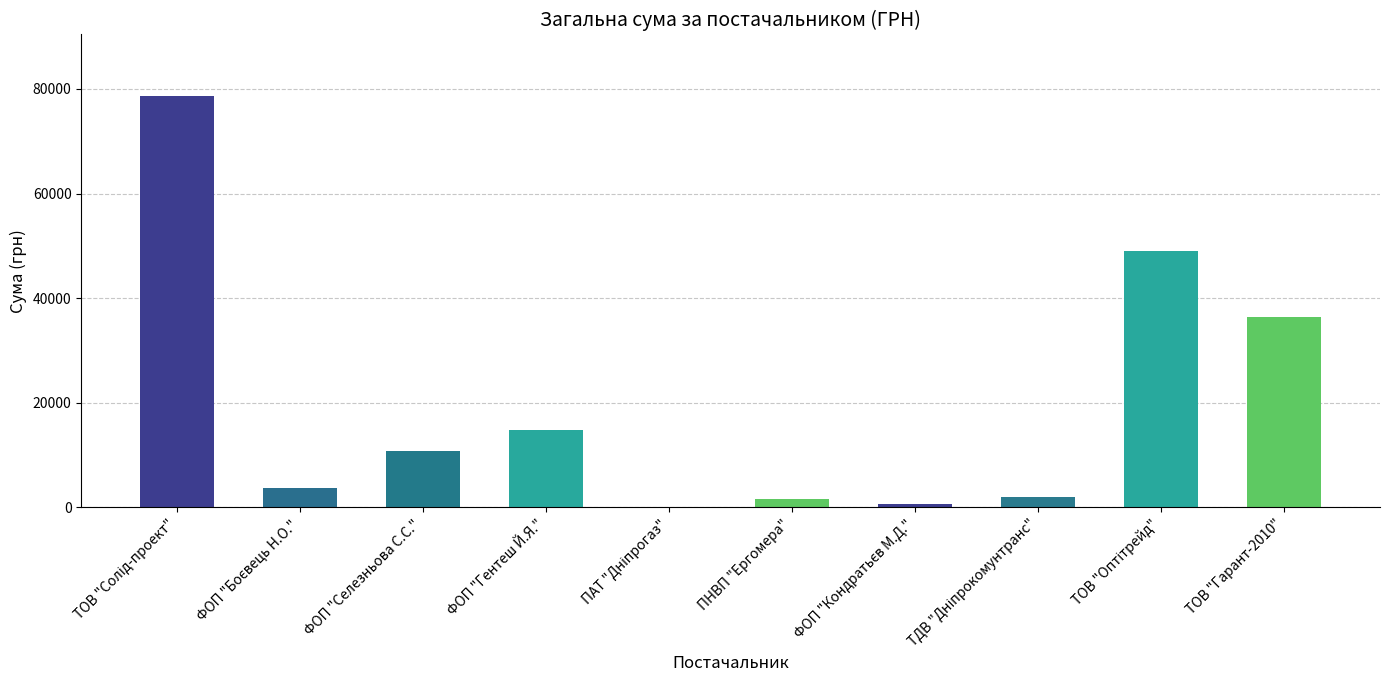

What is the approximate value at ТОВ "Гарант-2010"?

36489.0